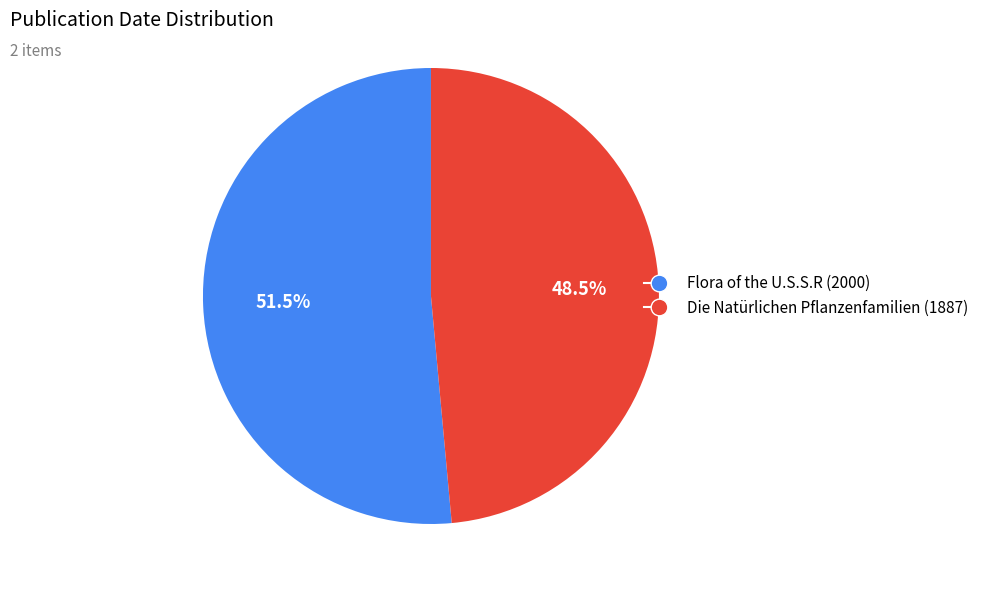

Do Flora of the U.S.S.R (2000) and Die Natürlichen Pflanzenfamilien (1887) together represent more than half of the pie?

Yes